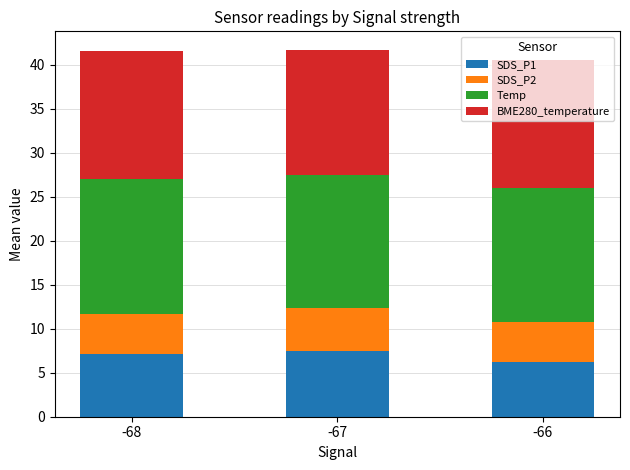

What is the difference between the SDS_P1 values at -66 and -68?

0.9